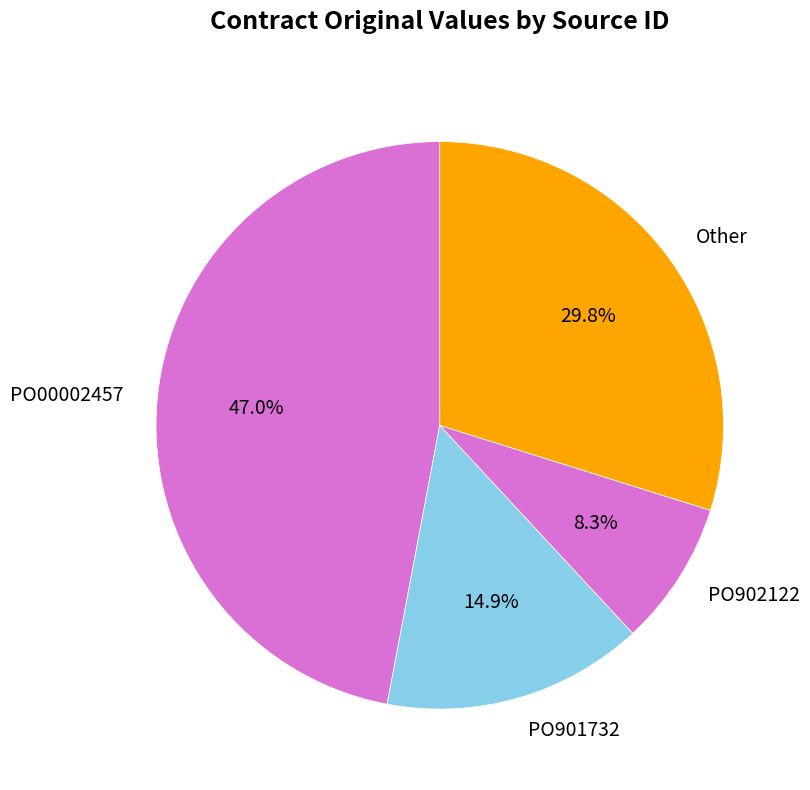

Does PO00002457 represent more than half of the total?

No